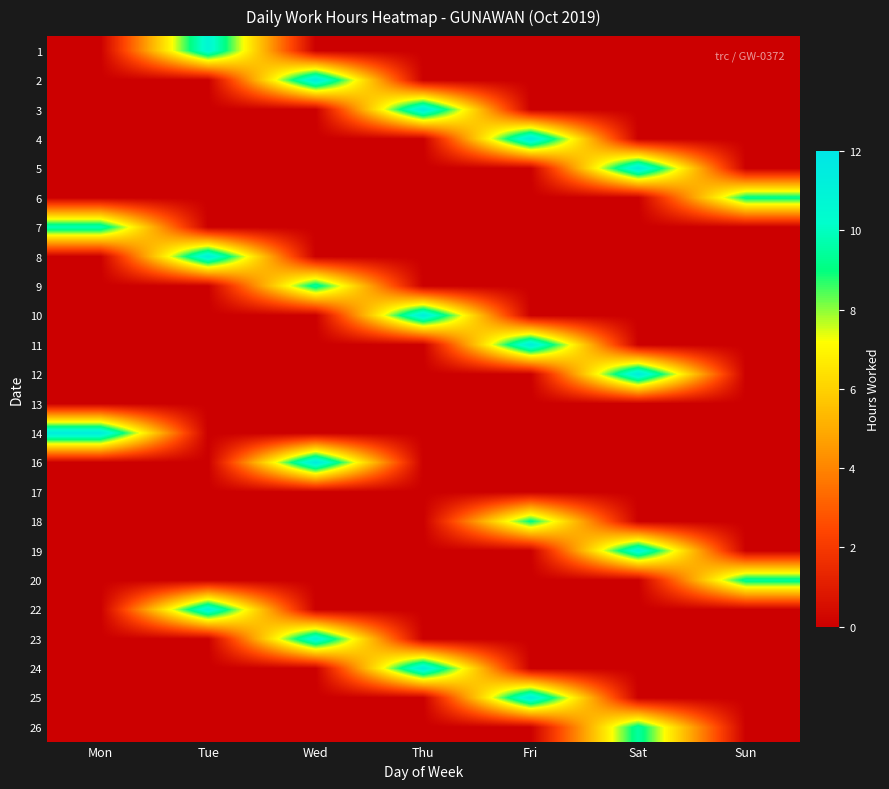

Rank the series at Sun from highest to lowest value.

20, 6, 1, 2, 3, 4, 5, 7, 8, 9, 10, 11, 12, 13, 14, 16, 17, 18, 19, 22, 23, 24, 25, 26